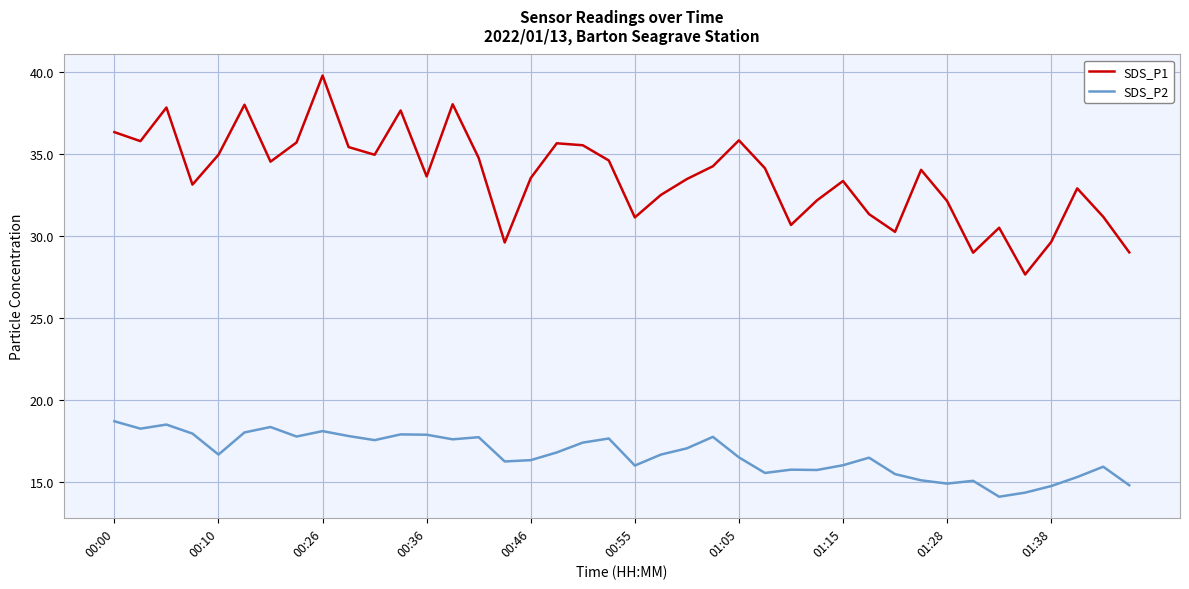

Which series has the widest spread of values?

SDS_P1